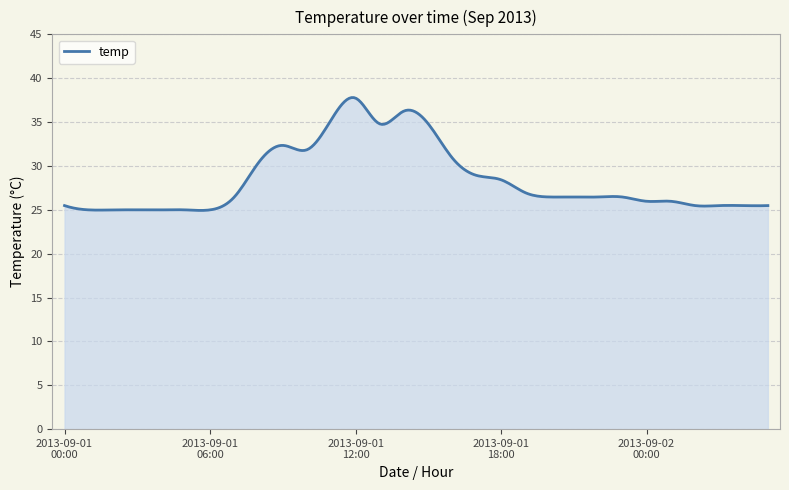

What is the smallest value displayed?

24.9